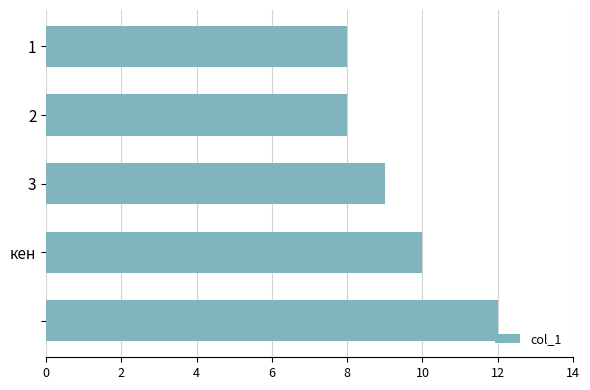

What is the minimum value shown in the chart?

8